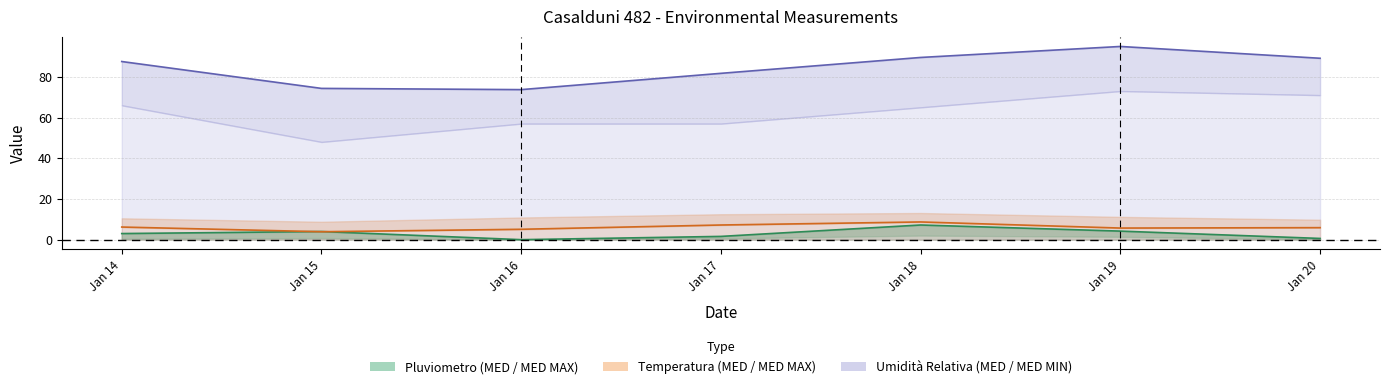

True or false: Temperatura MED has more than 2 interior local peaks.

False